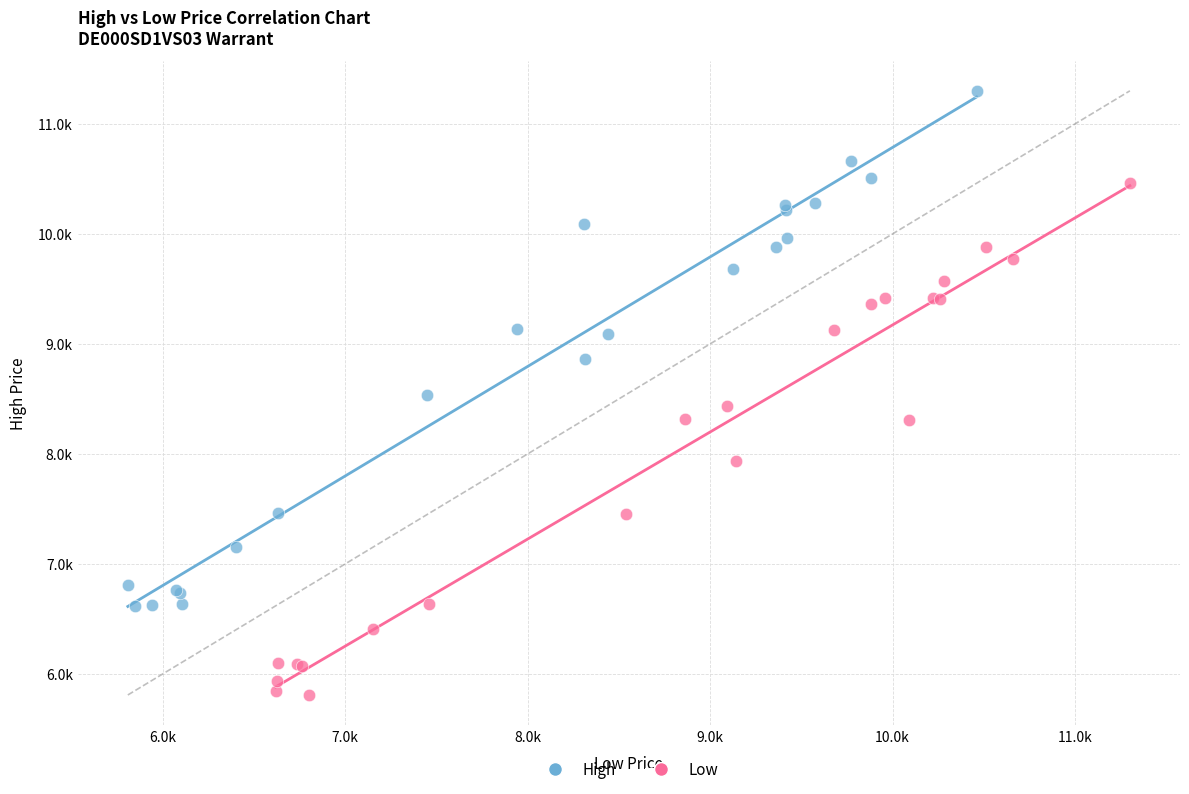

Which series reaches the minimum Y coordinate?

Low